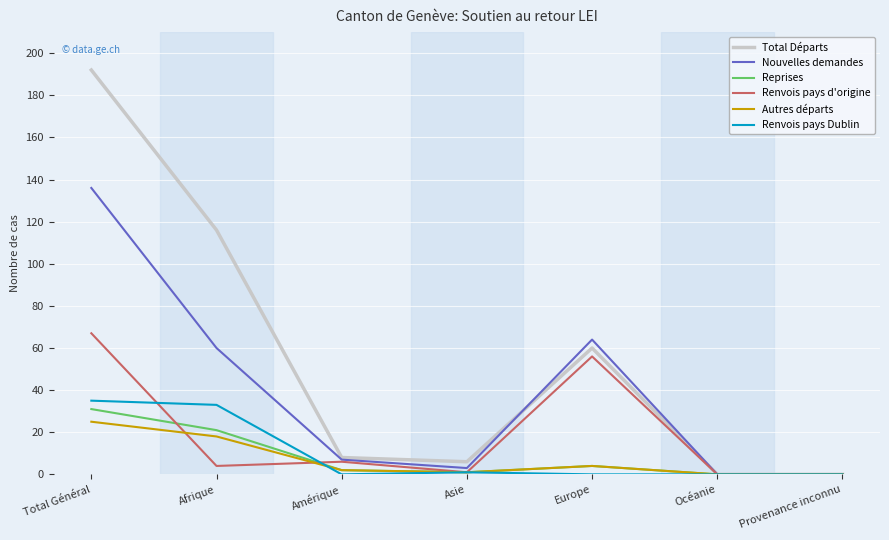

The Renvois pays Dublin series shows 0 at Provenance inconnu. True or false?

True